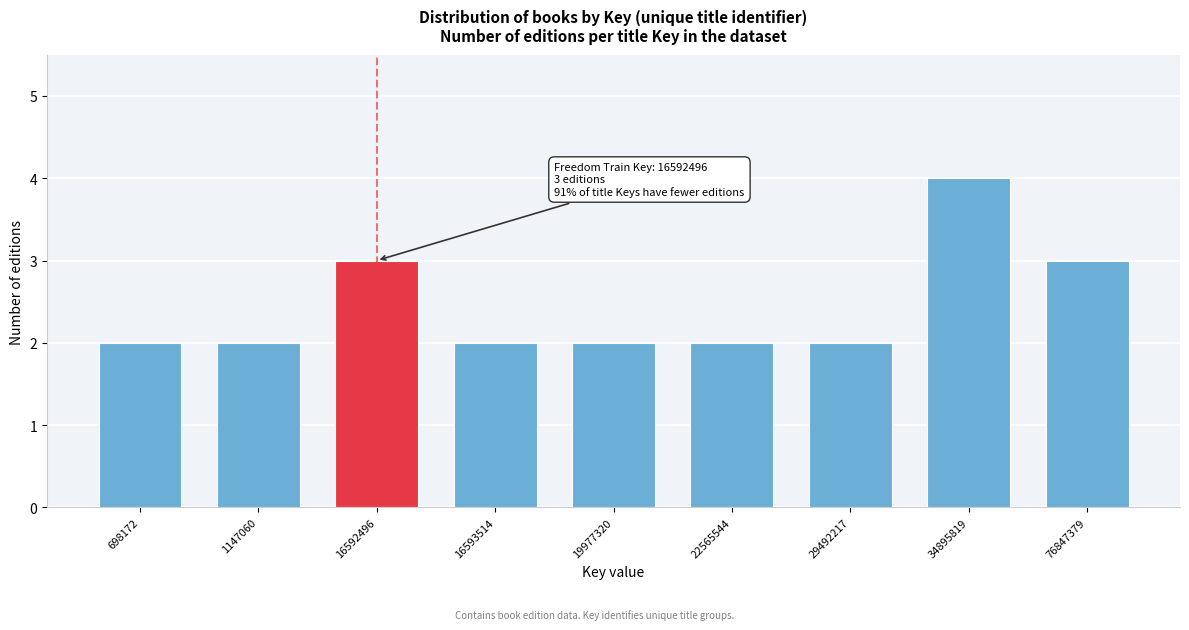

Reading left to right, transcribe all the data shown in this chart.

698172=2	1147060=2	16592496=3	16593514=2	19977320=2	22565544=2	29492217=2	34895819=4	76847379=3